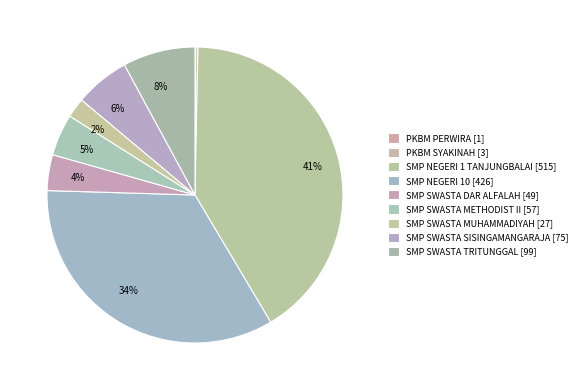

The SMP SWASTA MUHAMMADIYAH slice represents 2% of the pie. True or false?

True